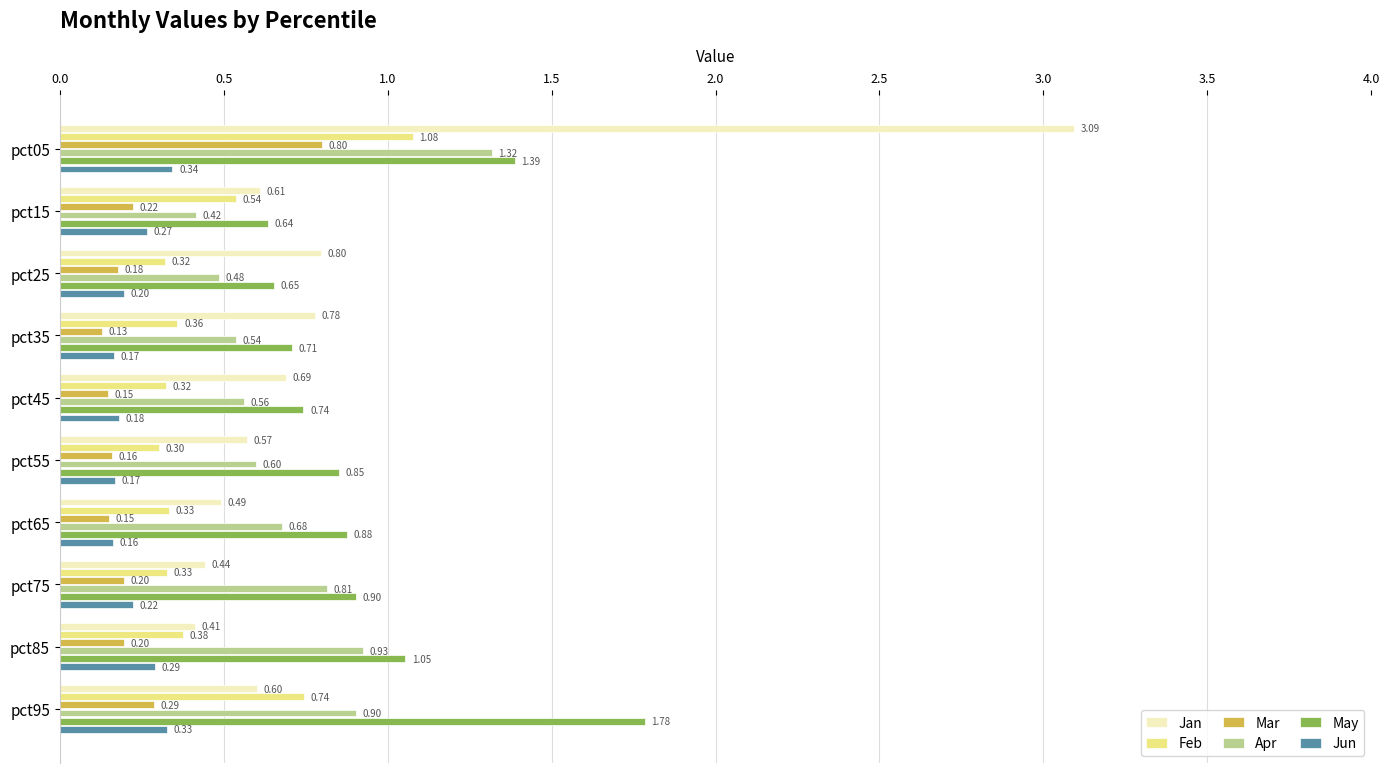

What is the average value of the Jan series?

0.8